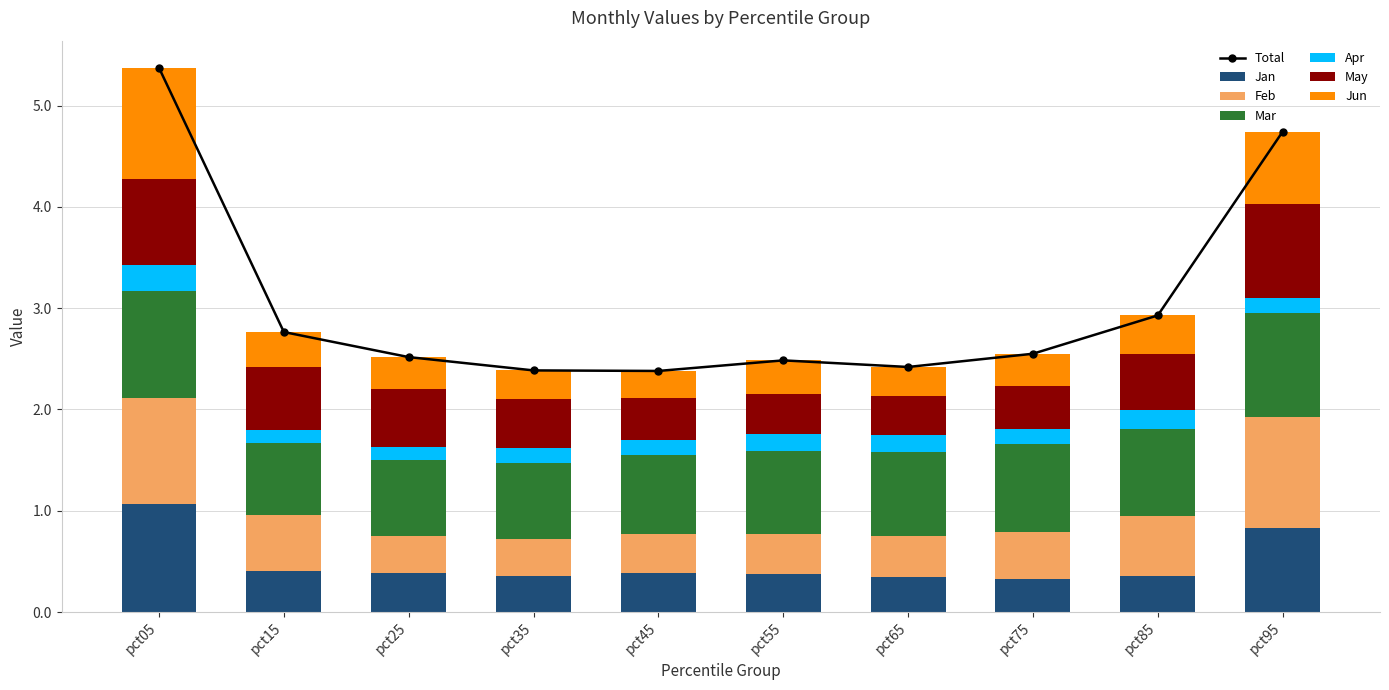

Which series has the largest range (max minus min)?

Jun